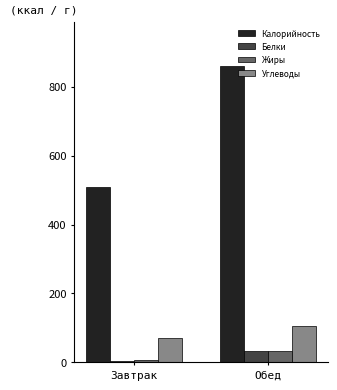

What is the average value of the Жиры series?

20.1